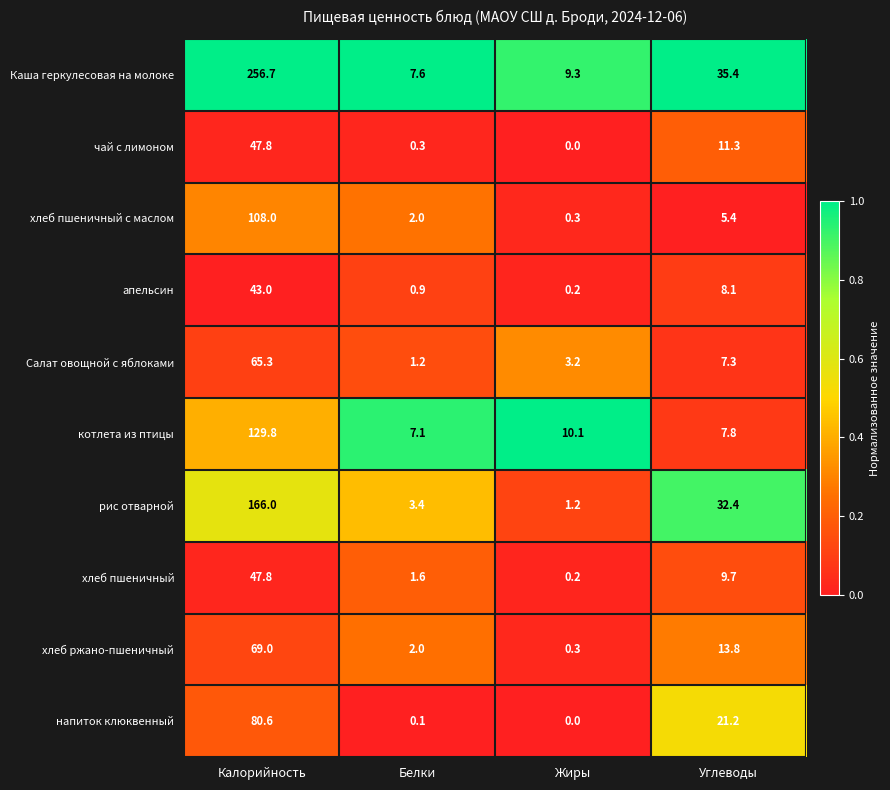

How many data points does each series have?

4